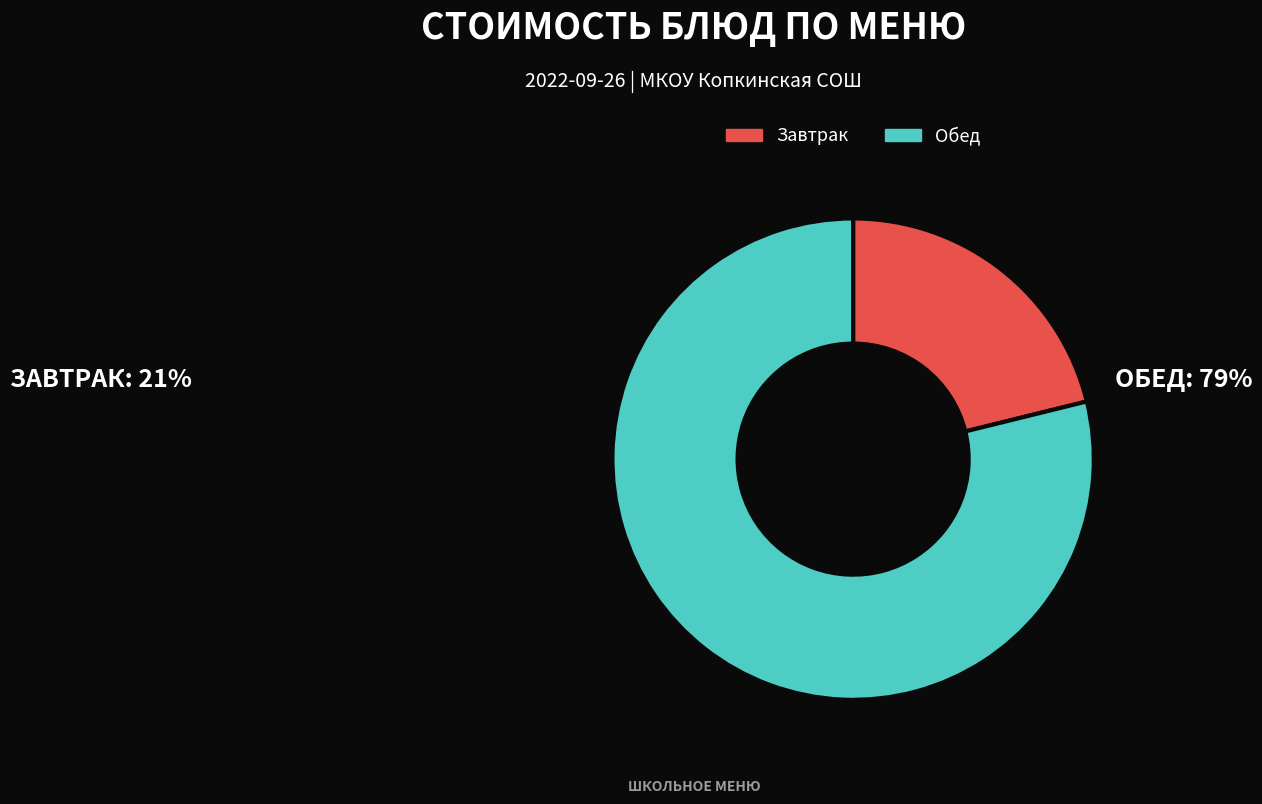

The Завтрак slice represents 31% of the pie. True or false?

False